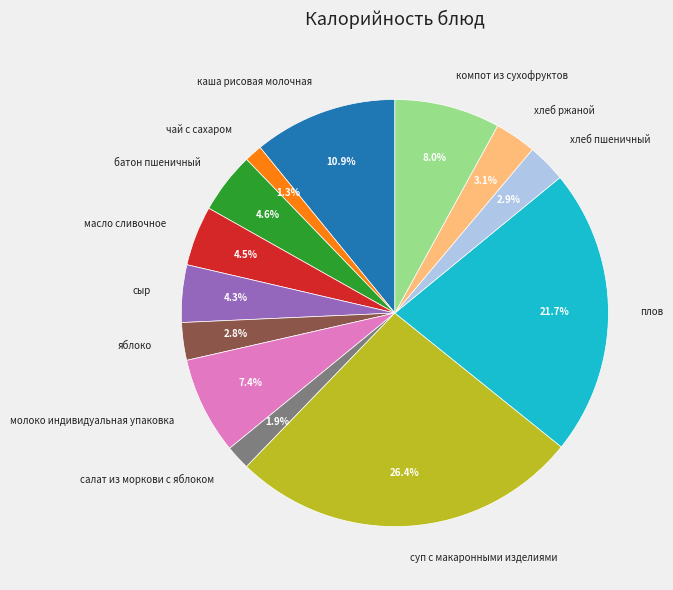

What percentage is NOT represented by масло сливочное?

95.5%